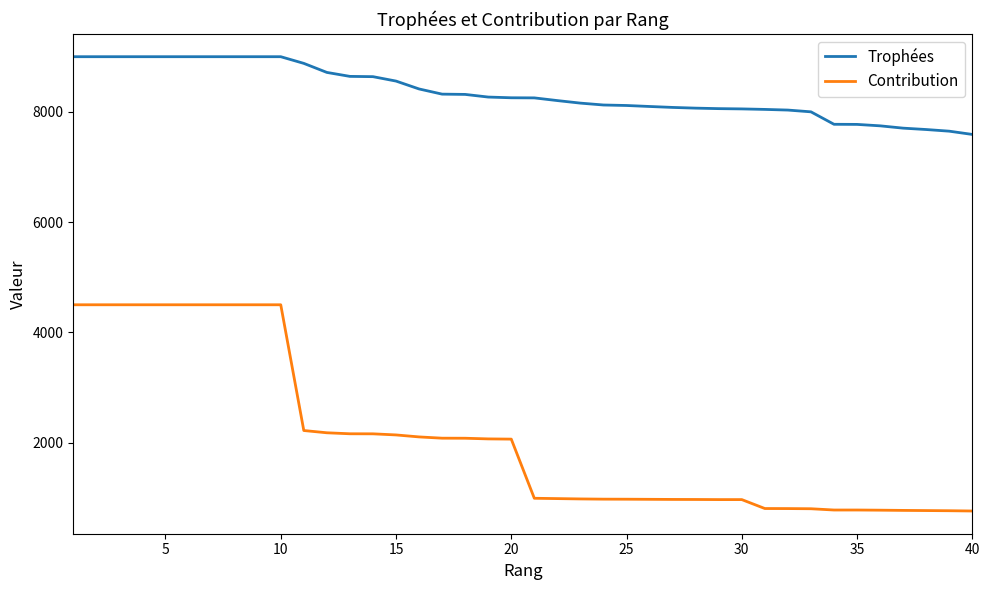

True or false: Trophées and Contribution cross at least once.

False